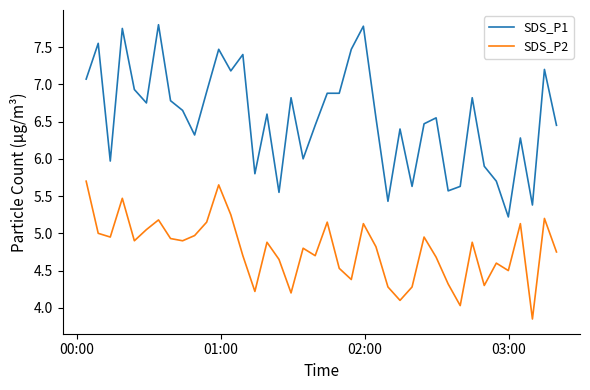

How many lines are shown in the chart?

2